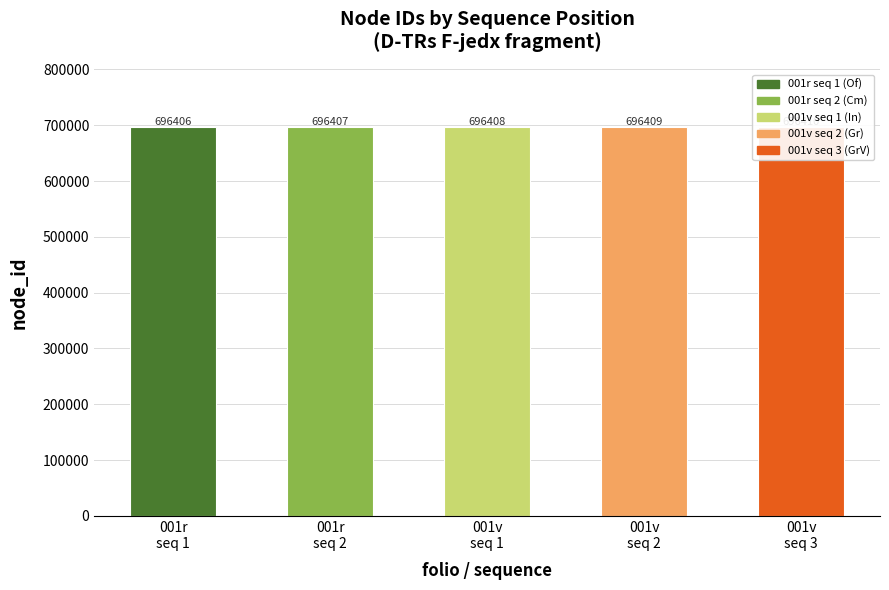

What is the minimum value shown in the chart?

696406